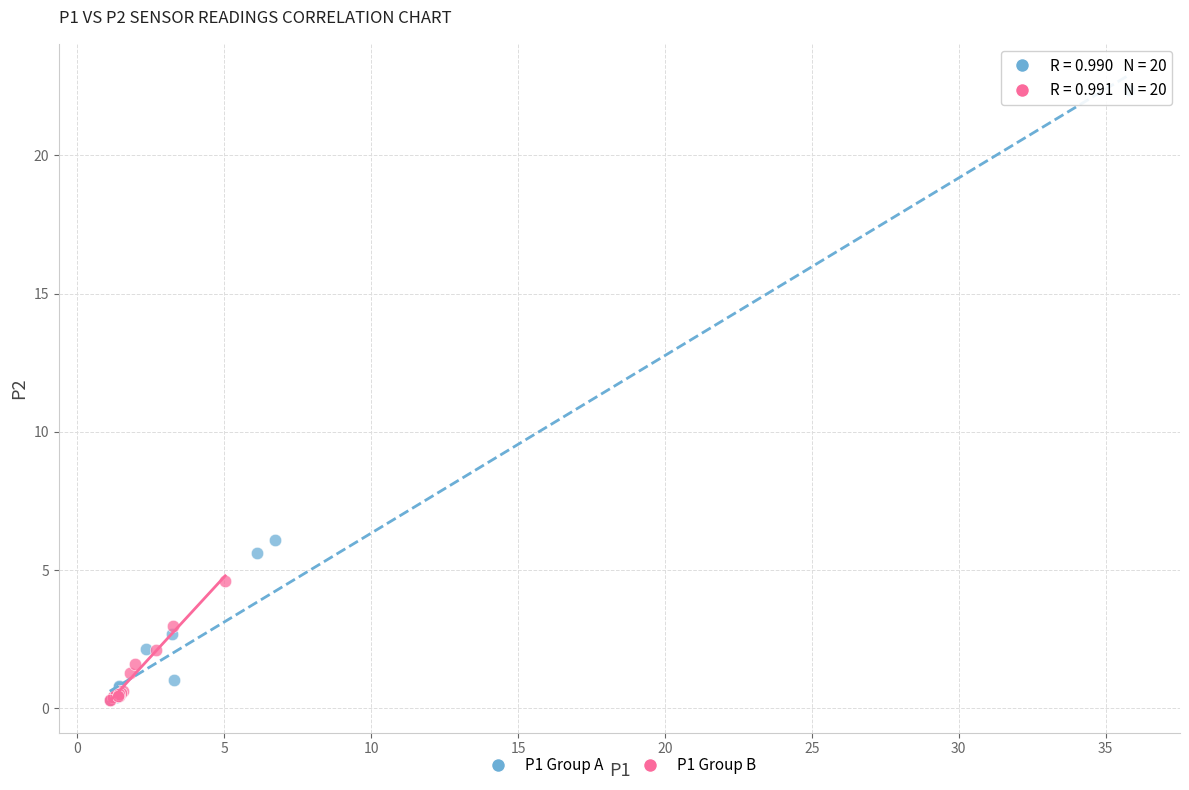

What are all the series names shown in the legend?

P1 Group A, P1 Group B